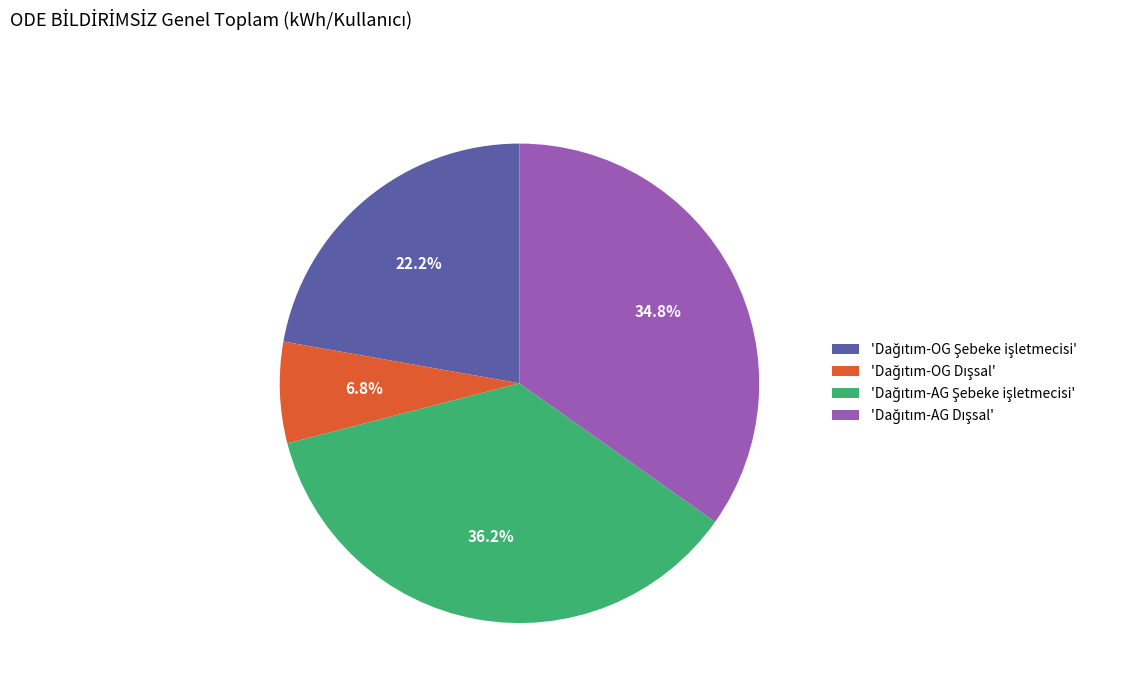

Does any single category account for the majority?

No